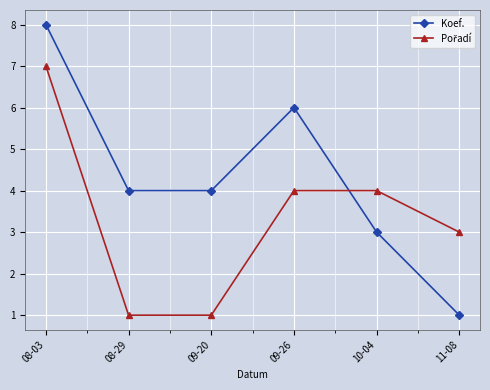

At which category is the sum across all series the highest?

08-03